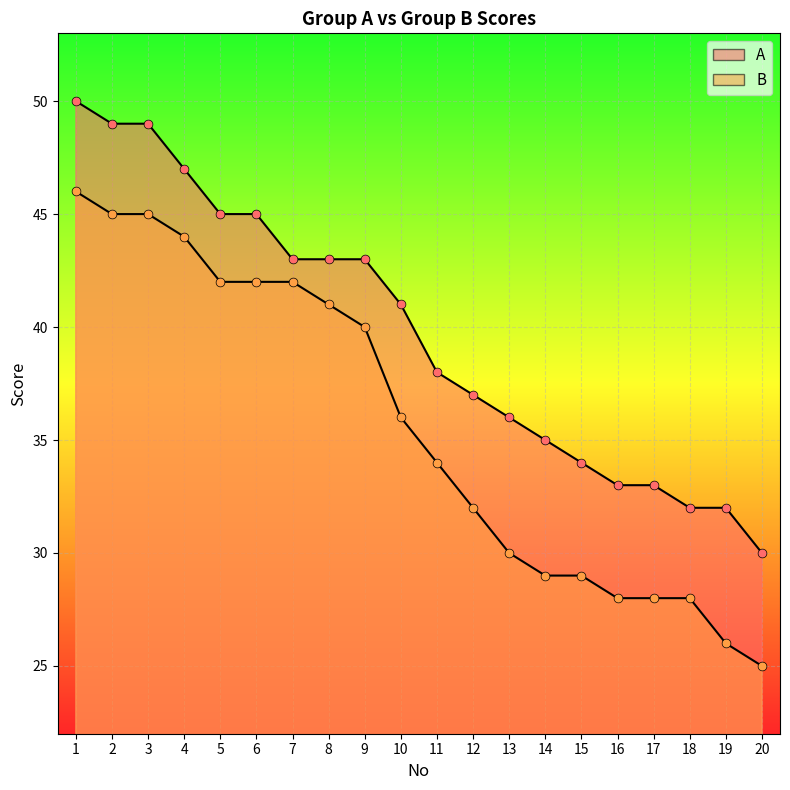

Which series contains the highest Y value?

A